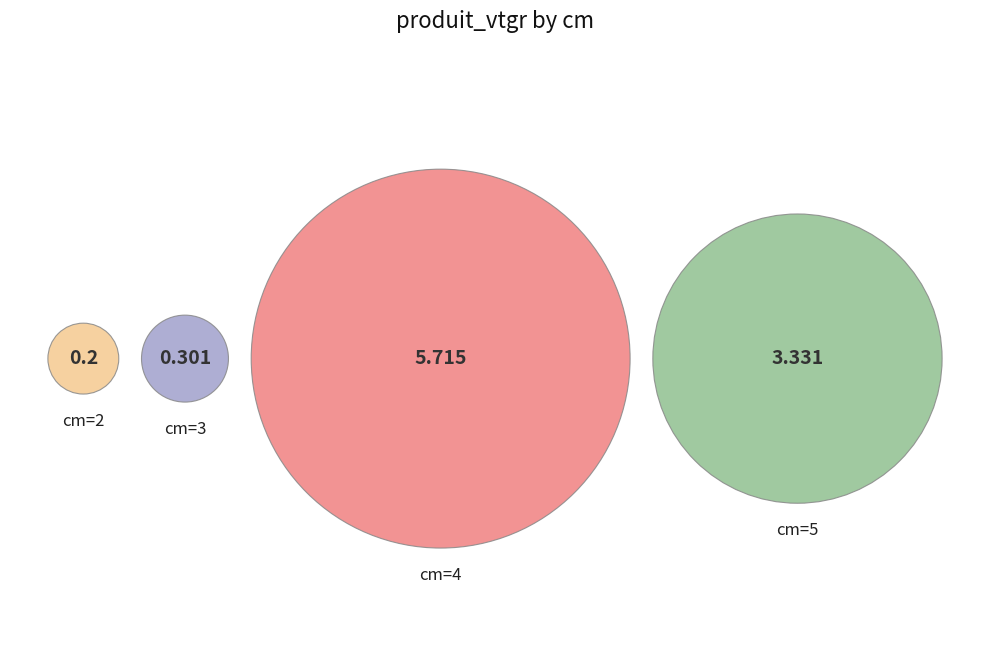

What is the ratio of the value at 4 to the value at 5?

1.7